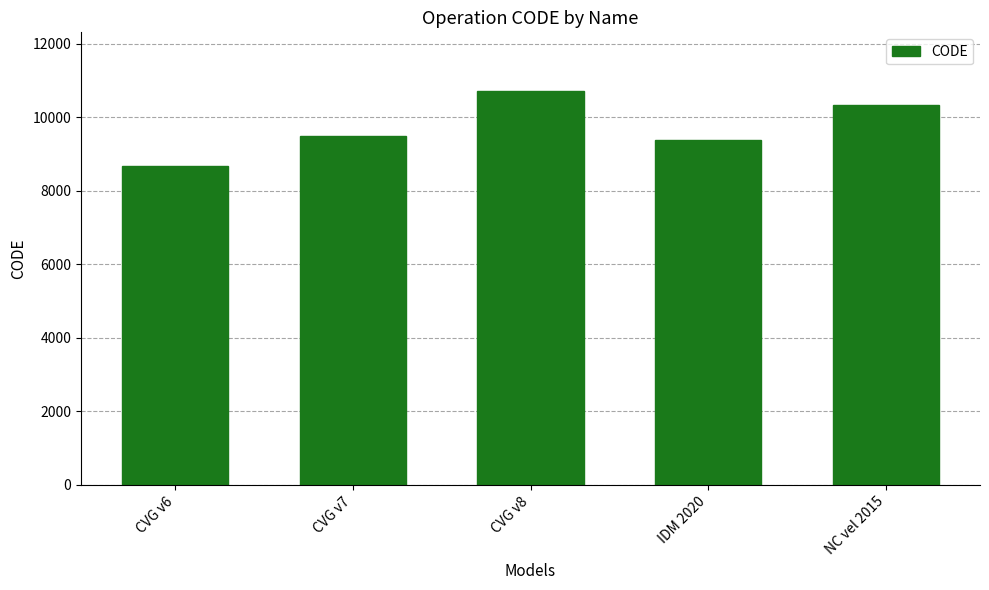

Reading right to left, list all the values displayed in this chart.

NC vel 2015=10323	IDM 2020=9375	CVG v8=10707	CVG v7=9483	CVG v6=8676